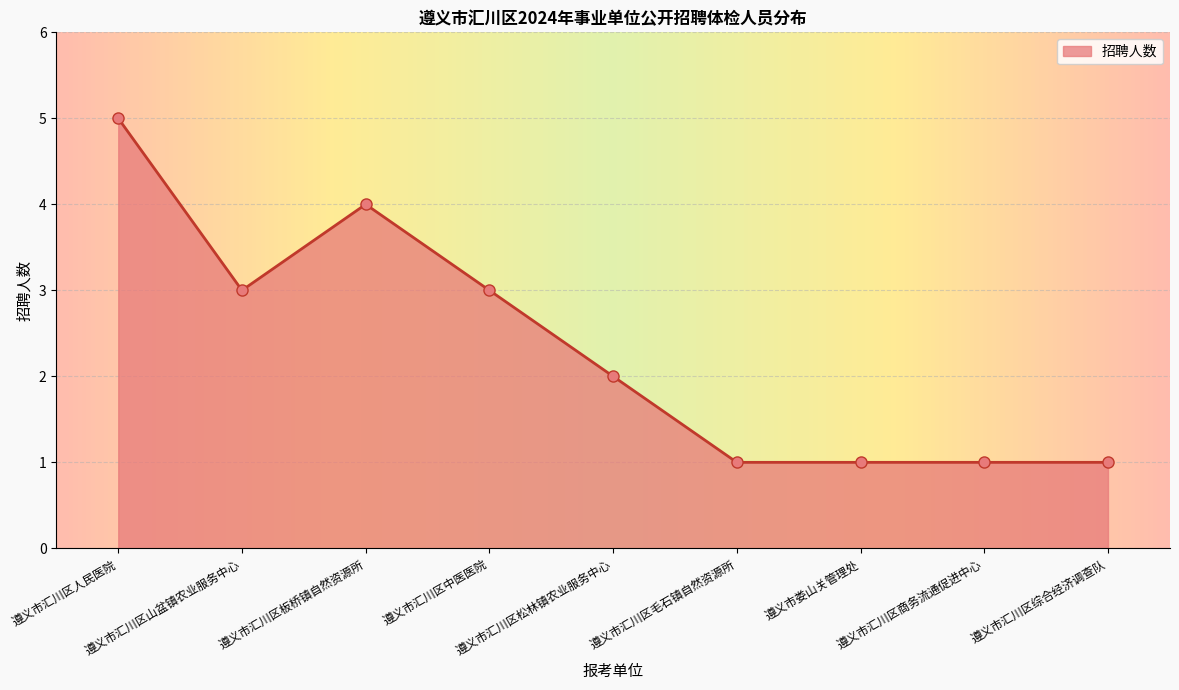

True or false: the data has more than 2 interior local peaks.

False